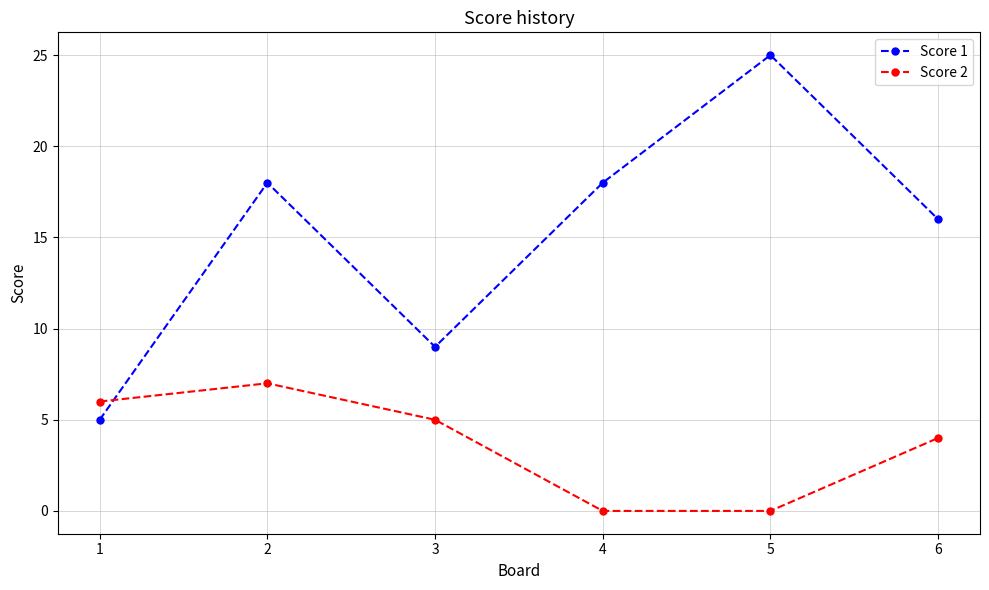

The Score 2 series shows 7 at 2. True or false?

True